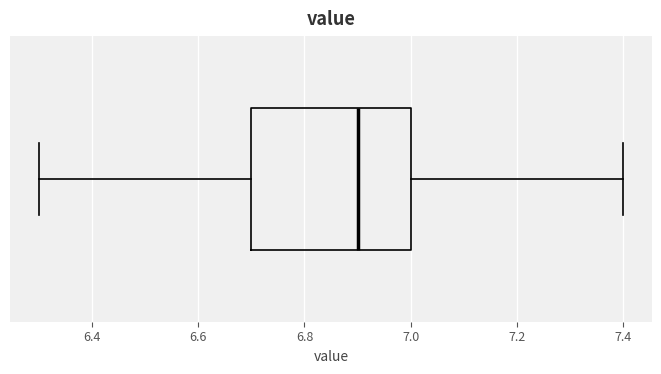

Read this box plot against the x-axis: the position of the median line, the range covered by the box, and the ends of both whiskers. The values are not printed on the chart, so give them approximately, as read against the axis.

median 6.9, box 6.7 to 7.0, whiskers 6.3 to 7.4